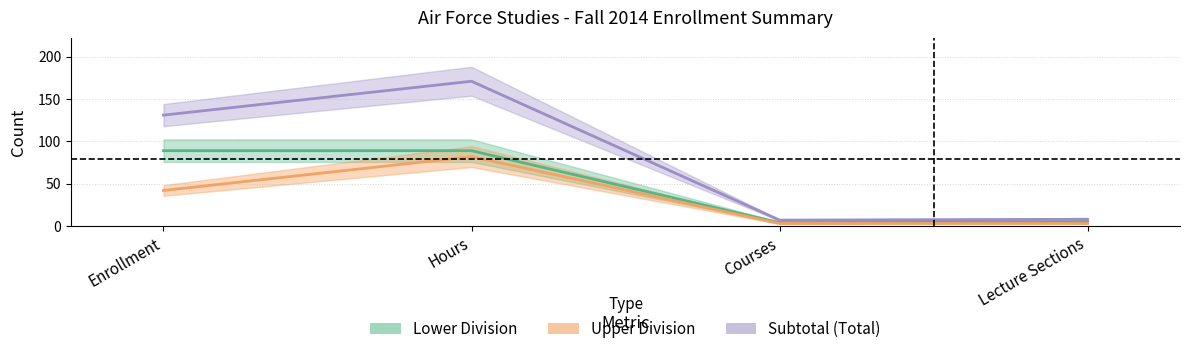

Between Courses and Enrollment, which series saw the biggest shift?

Subtotal